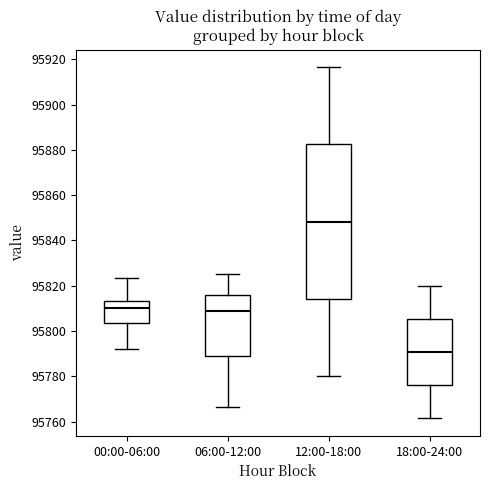

Reading left to right, read every box against the y-axis: the position of its median line, the range the box covers, and the ends of its whiskers. The values are not printed on the chart, so give them approximately, as read against the axis.

00:00-06:00: median 95810, box 95804 to 95814, whiskers 95792 to 95824
06:00-12:00: median 95808, box 95788 to 95816, whiskers 95766 to 95826
12:00-18:00: median 95848, box 95814 to 95882, whiskers 95780 to 95916
18:00-24:00: median 95790, box 95776 to 95806, whiskers 95762 to 95820